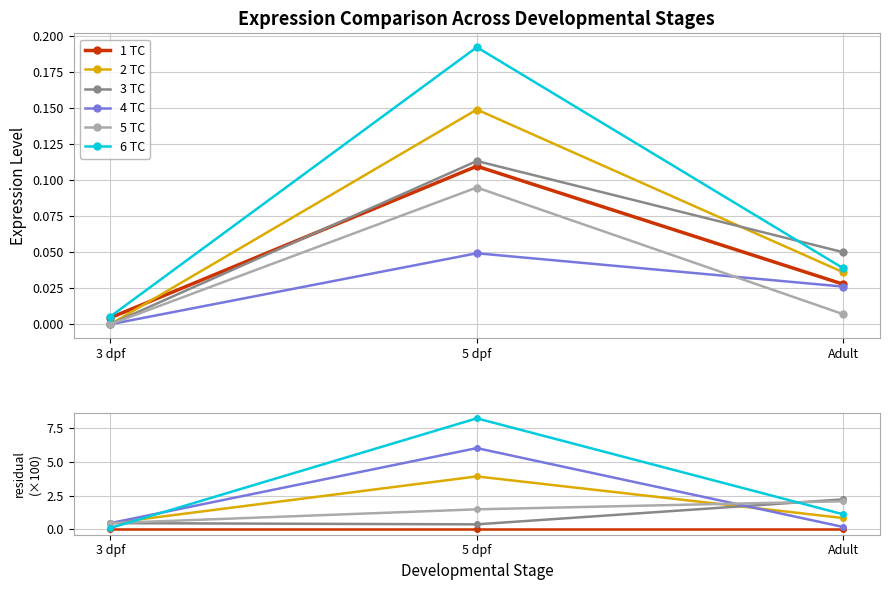

What are all the series names shown in the legend?

1 TC, 2 TC, 3 TC, 4 TC, 5 TC, 6 TC